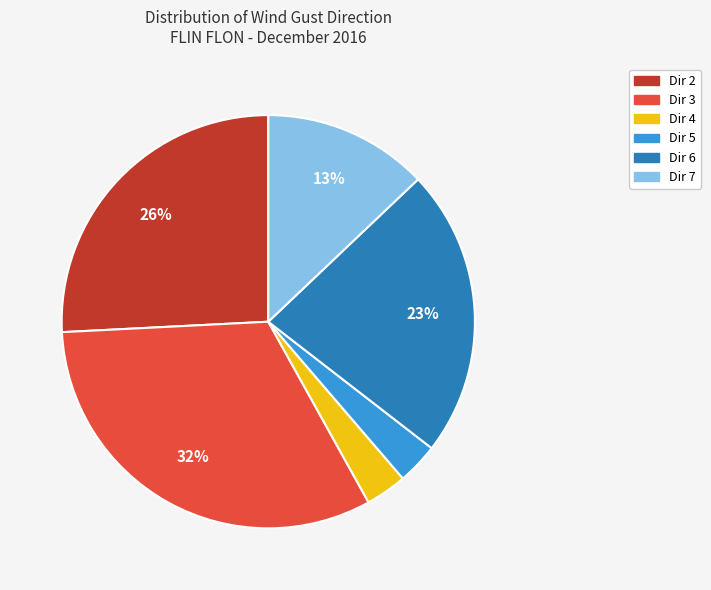

Between Dir 4 and Dir 2, which is larger?

Dir 2